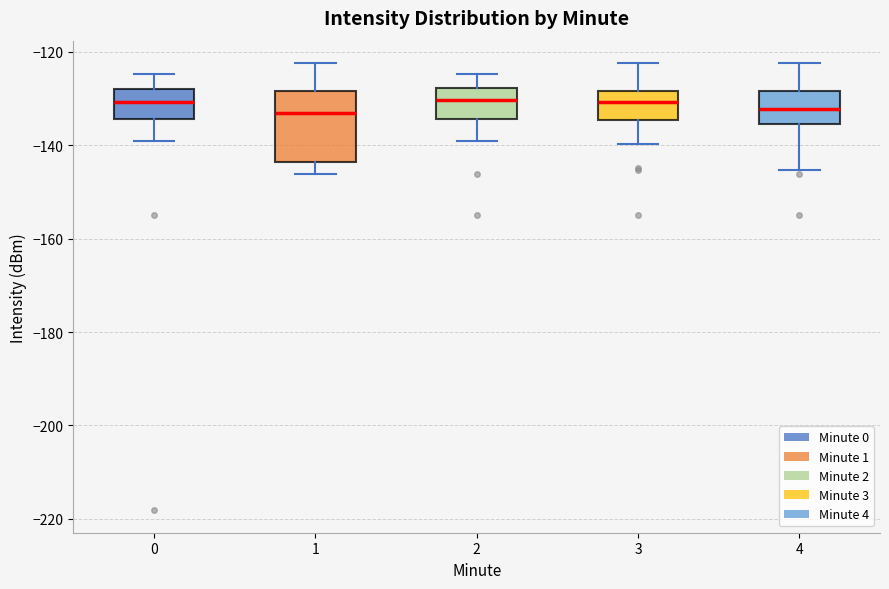

Where is the upper edge of the box at x = 0 on the y-axis? The values are not printed on the chart, so give them approximately, as read against the axis.

-128